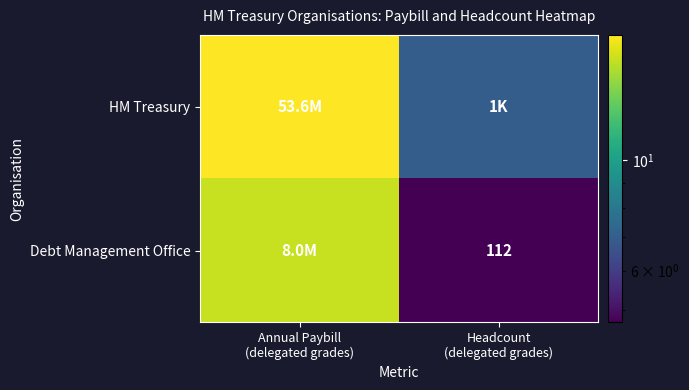

Count the number of data series in this chart.

2